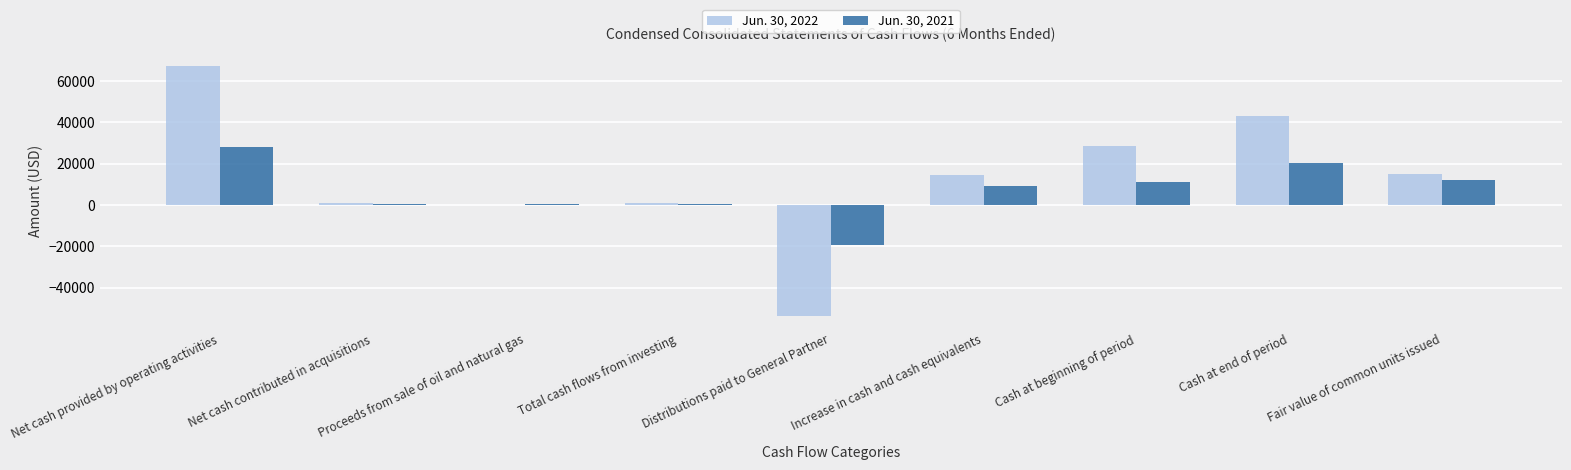

What is the maximum value shown in the chart?

67444